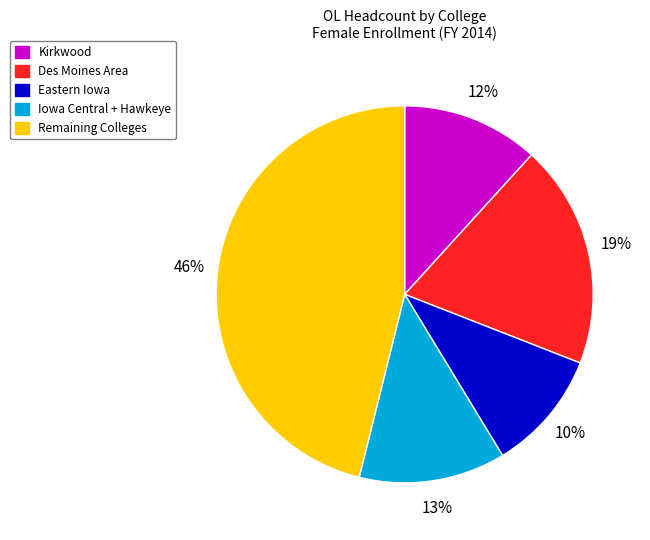

How many slices are in this pie chart?

5